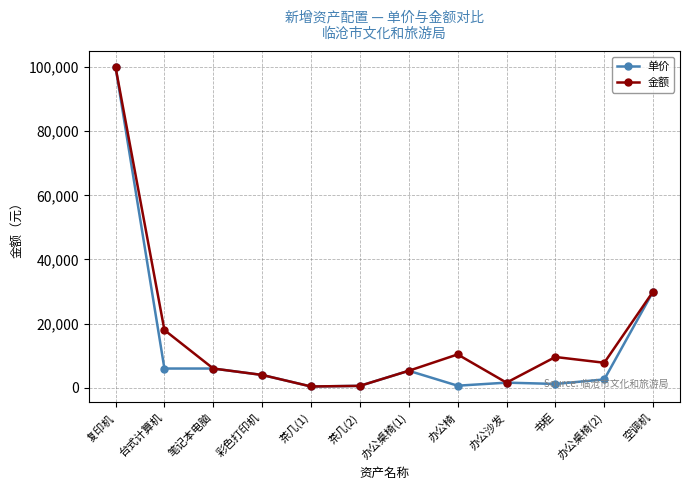

How many interior local peaks does the 金额 series have?

2